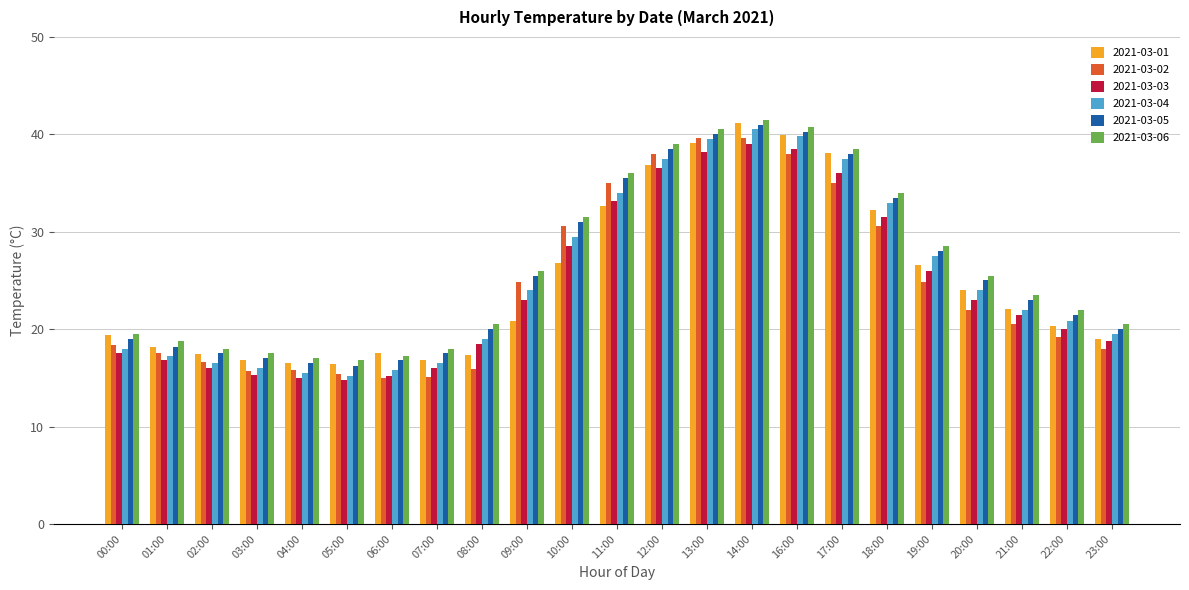

What is the sum of the 2021-03-03 values at 13:00 and 01:00?

55.0